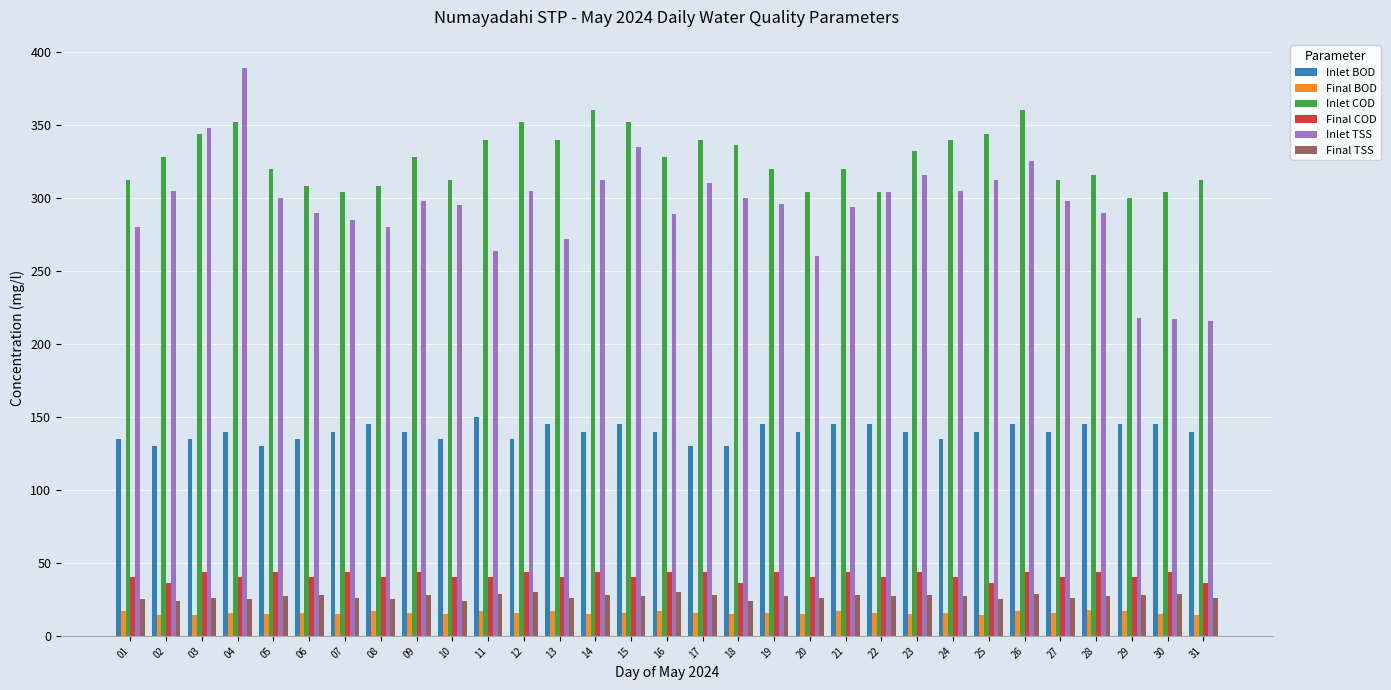

Which series has the largest range (max minus min)?

Inlet TSS